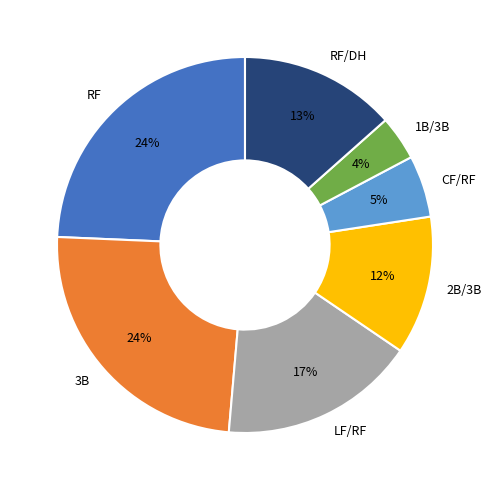

To the nearest percent, what is the combined percentage of 3B and 1B/3B?

28%